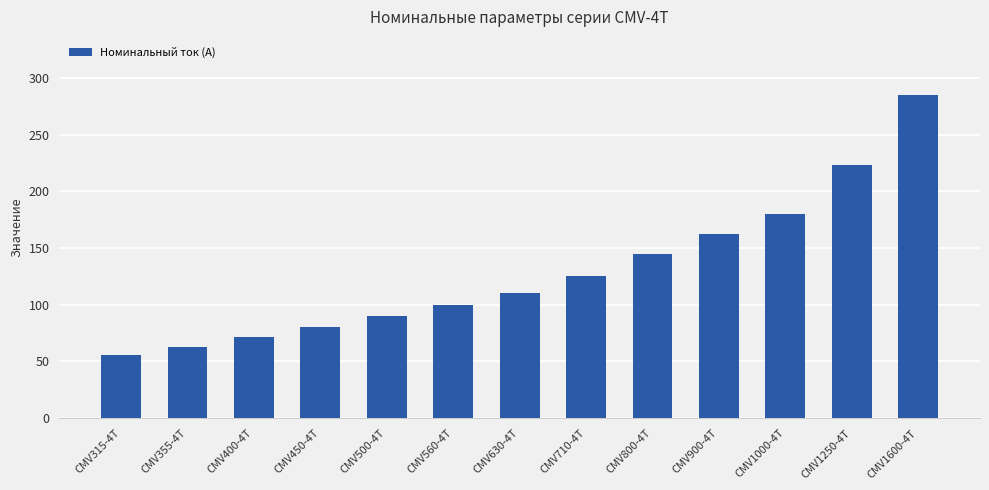

What is the smallest value displayed?

56